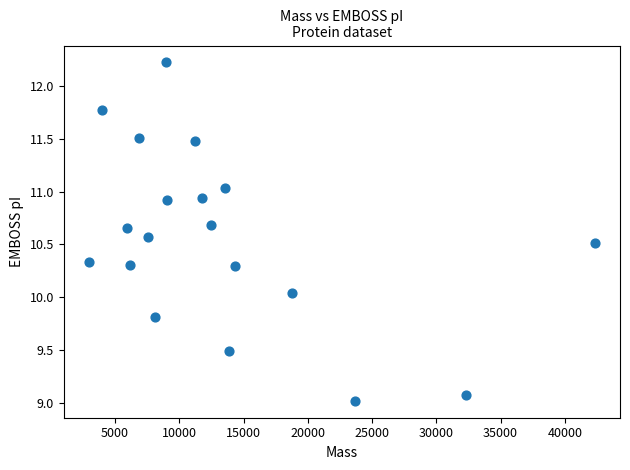

What is the range of X values (max minus min)?

39354.0